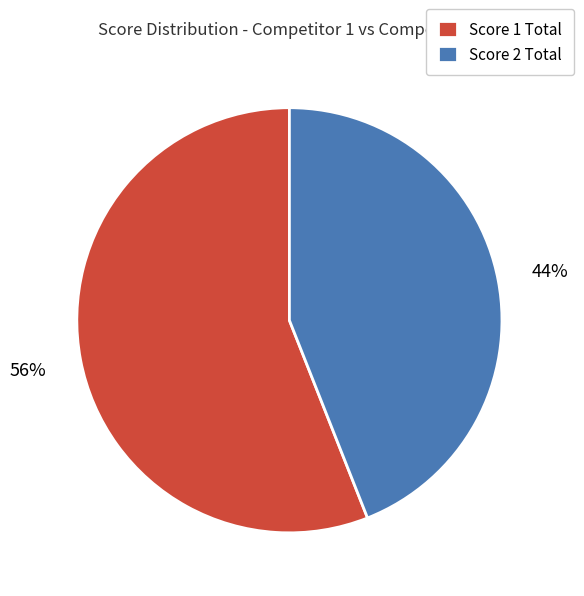

Combined, do Score 1 Total and Score 2 Total account for over 50%?

Yes